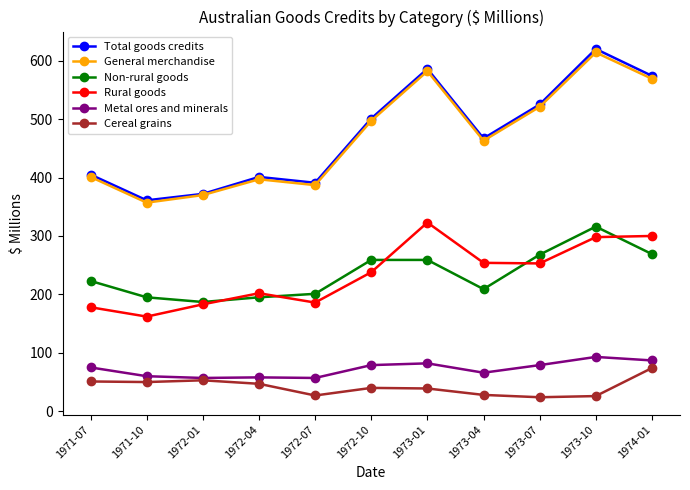

True or false: Cereal grains has a value of 17 at 1971-07.

False